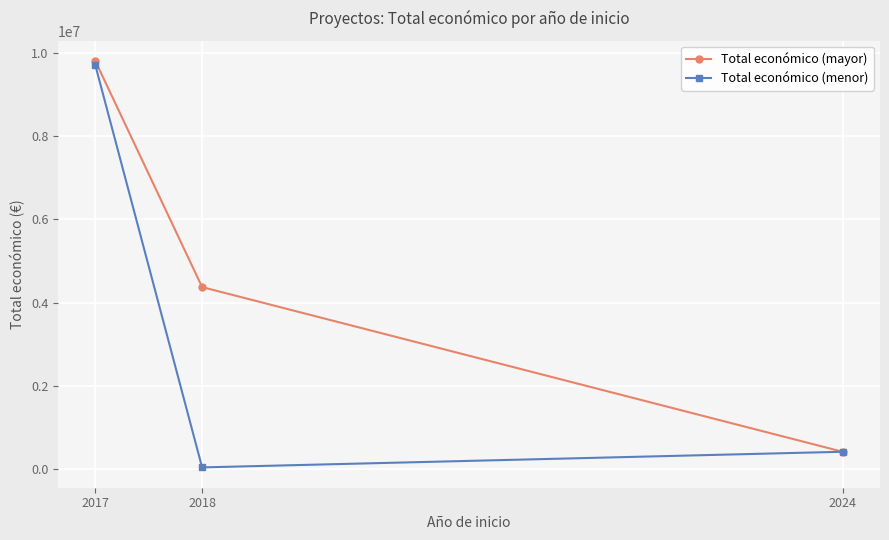

What is the maximum value for Total económico (menor)?

9695285